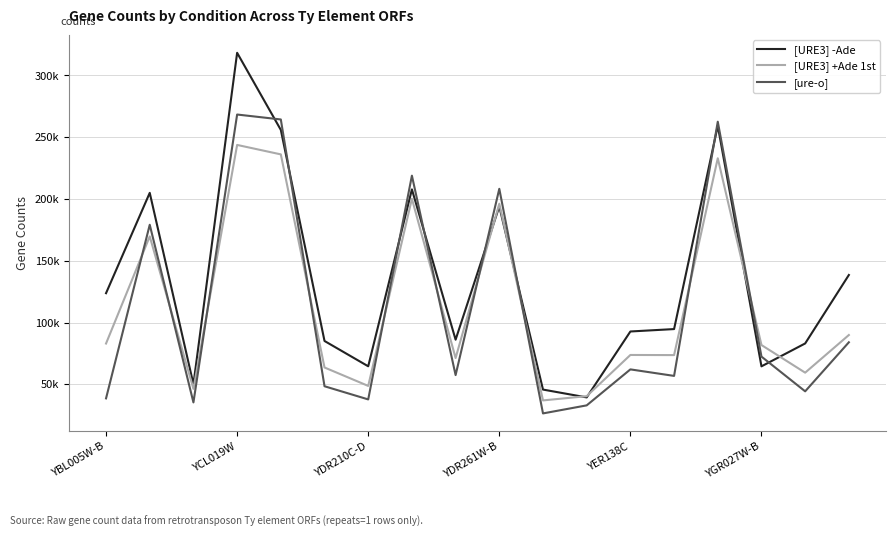

Reading right to left, extract all data points from this chart.

[URE3] -Ade: 138526	83114	64600	259291	94758	92806	39450	45793	194006	86170	207800	64634	85120	255953	318352	50134	205004	123797
[URE3] +Ade 1st: 89945	59478	81838	233007	73690	73798	40455	37017	196228	71306	200223	48747	63671	236143	243797	46373	169756	83062
[ure-o]: 84060	44370	72473	262611	56858	62130	33008	26494	208277	57501	218928	37824	48477	264405	268401	35389	179175	38664